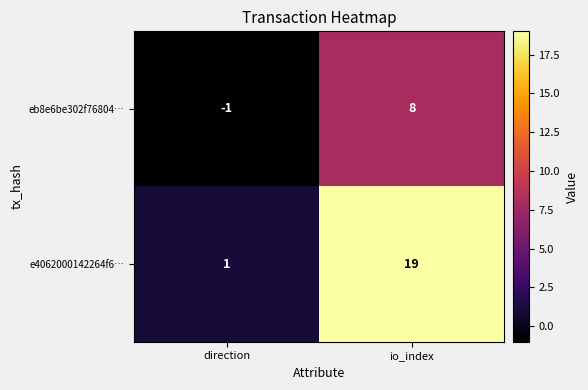

What is the sum of all eb8e6be302f76804… values?

7